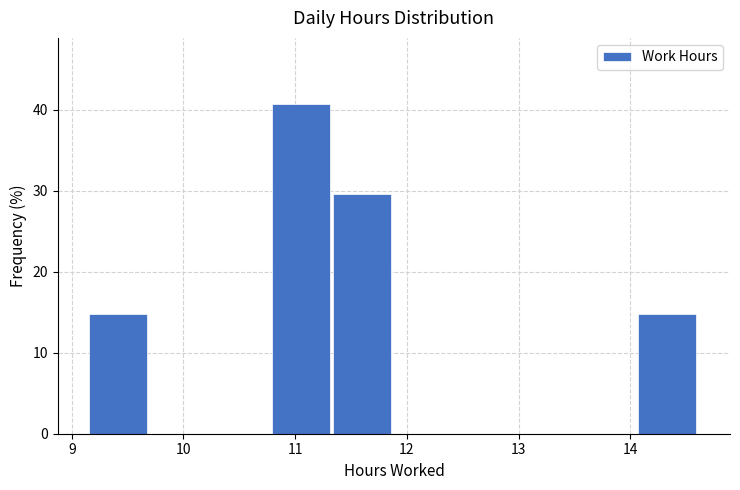

How tall is the bar that spans 9.2 to 9.7 on the x-axis? Neither the bar edges nor the heights are printed on the chart, so give them approximately, as read against the axes.

15